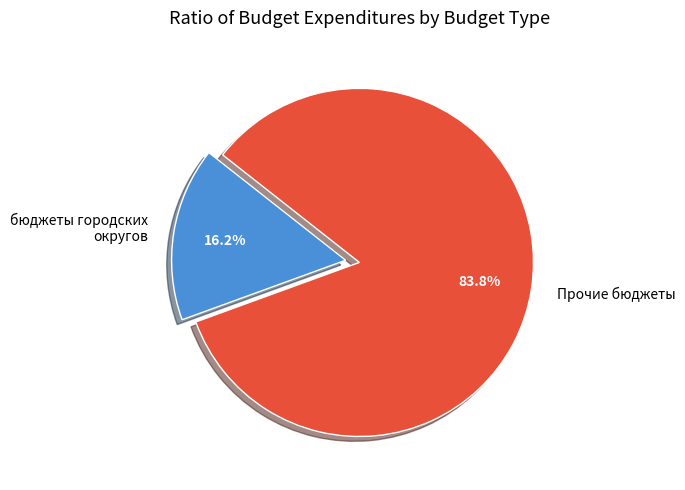

Which category has the biggest portion of the pie?

Прочие бюджеты